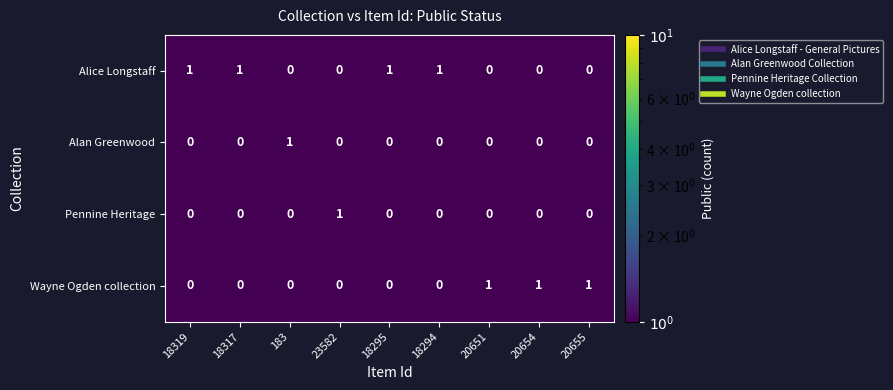

Which series has the largest total across all categories?

Alice Longstaff